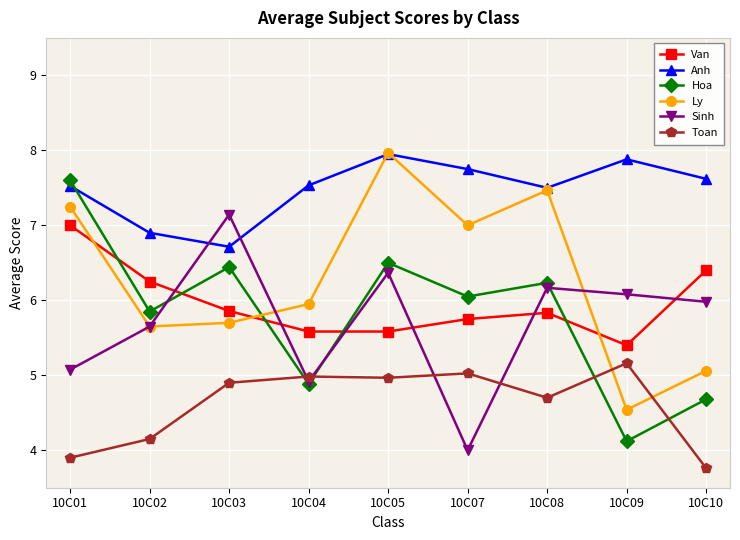

Where do Anh and Sinh first cross each other?

10C02 and 10C03